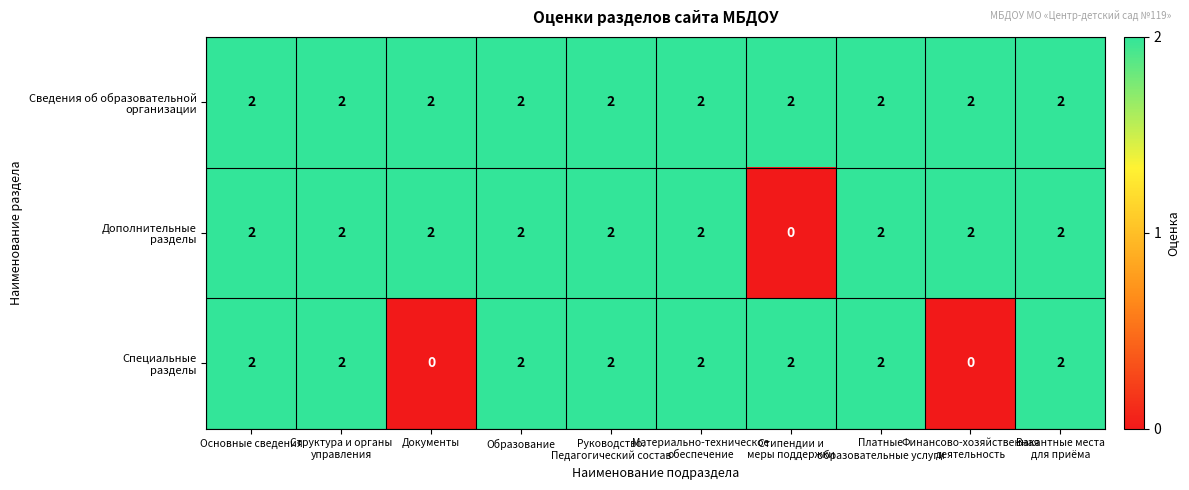

At how many categories does at least one series exceed 1?

10